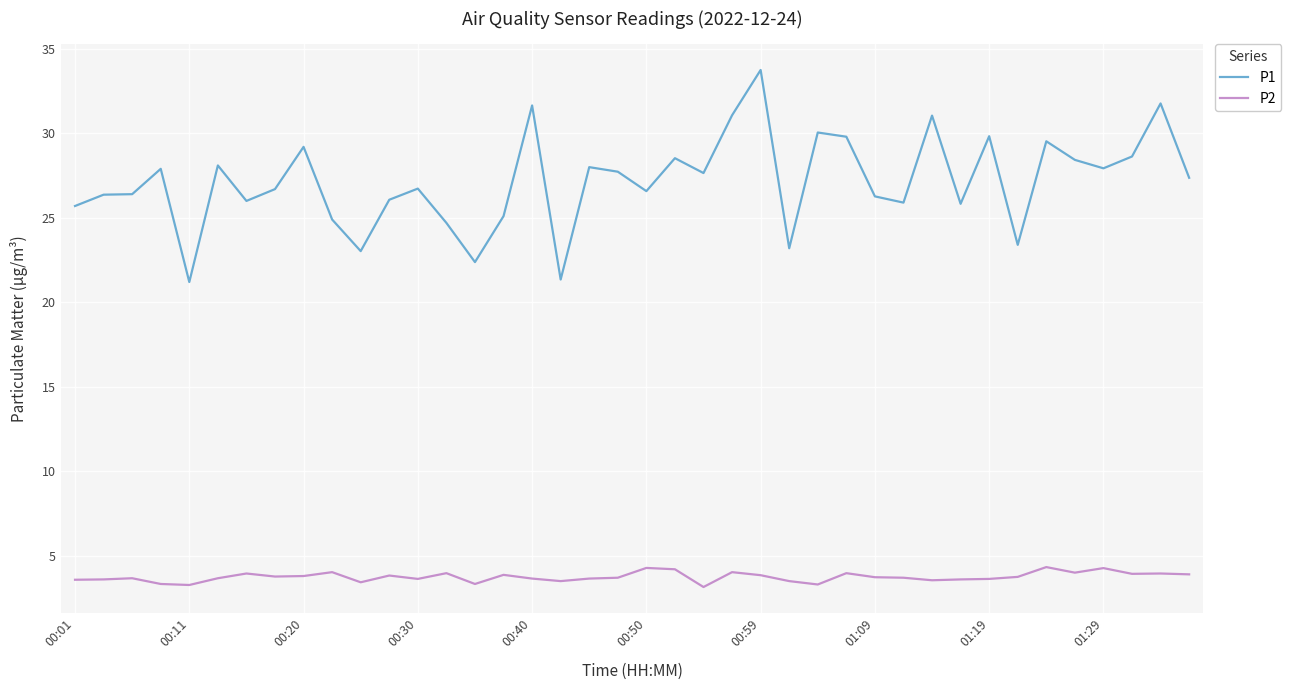

Which series has the largest total across all categories?

P1